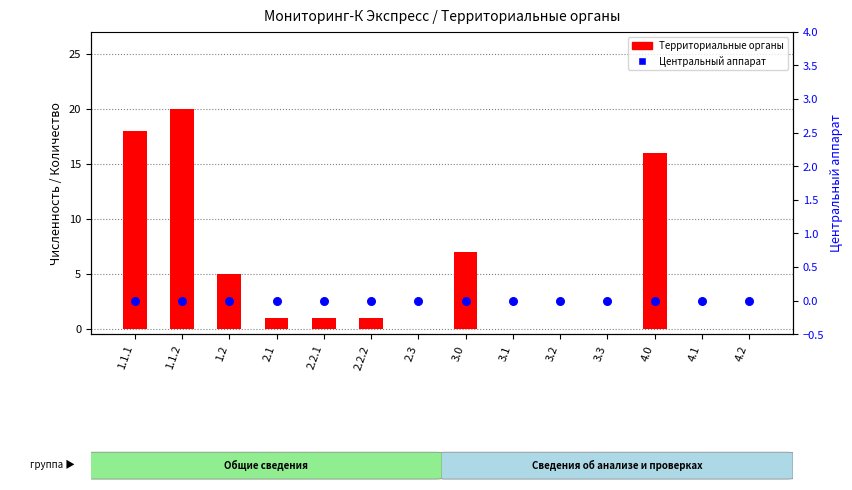

Which series contains the lowest Y value?

Территориальные органы